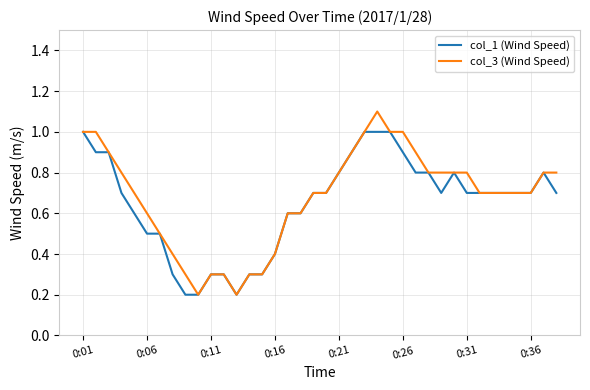

List the series in order of their peak value, lowest first.

col_1 (Wind Speed), col_3 (Wind Speed)